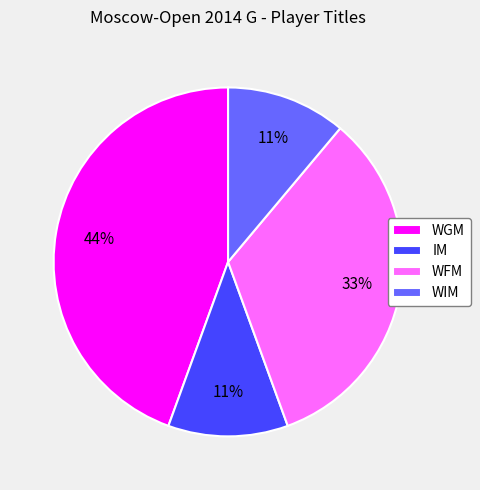

Is there a majority slice in this chart?

No